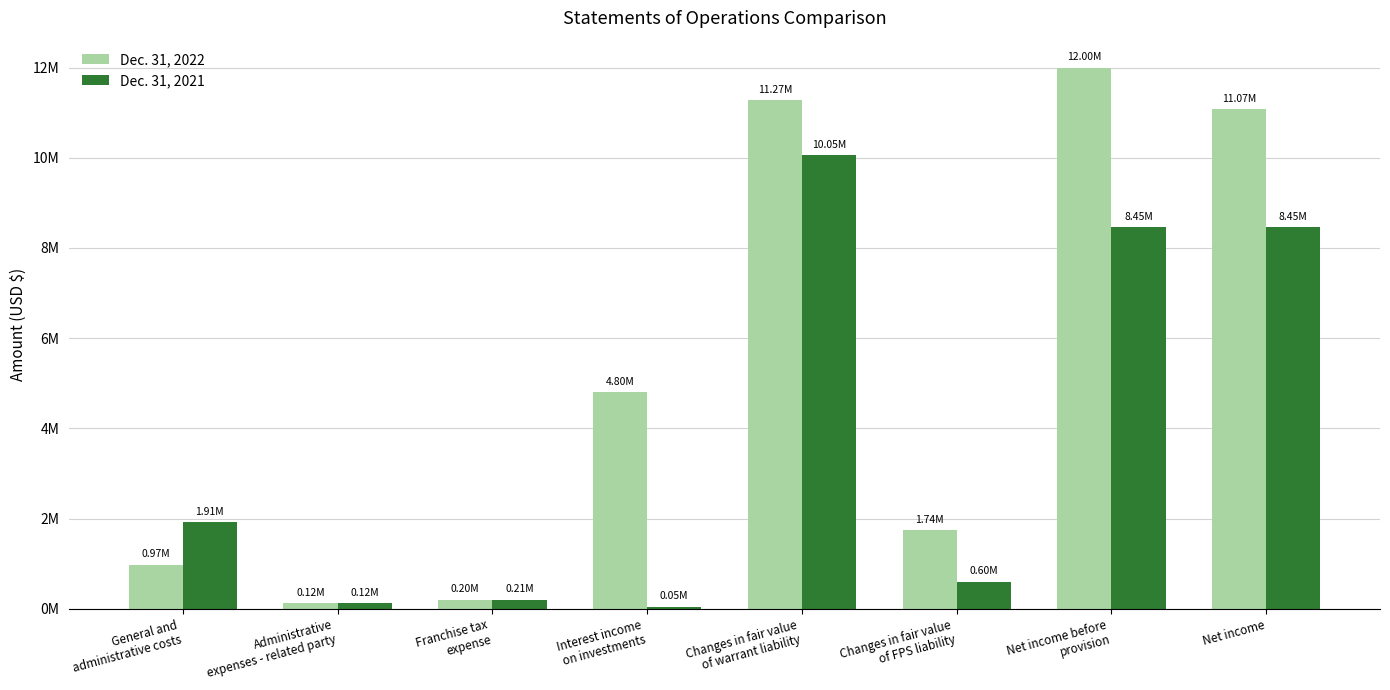

What position from the left is Changes in fair value
of warrant liability?

5